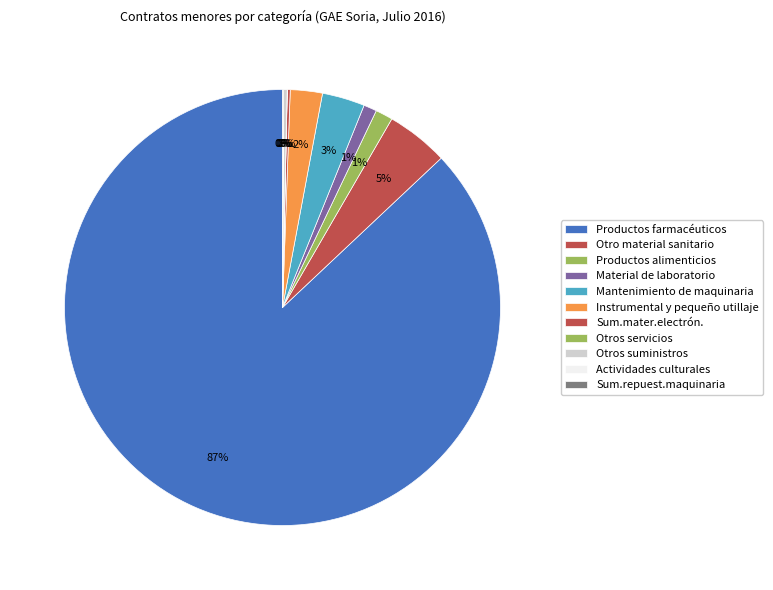

Is Otros suministros the majority of the pie?

No